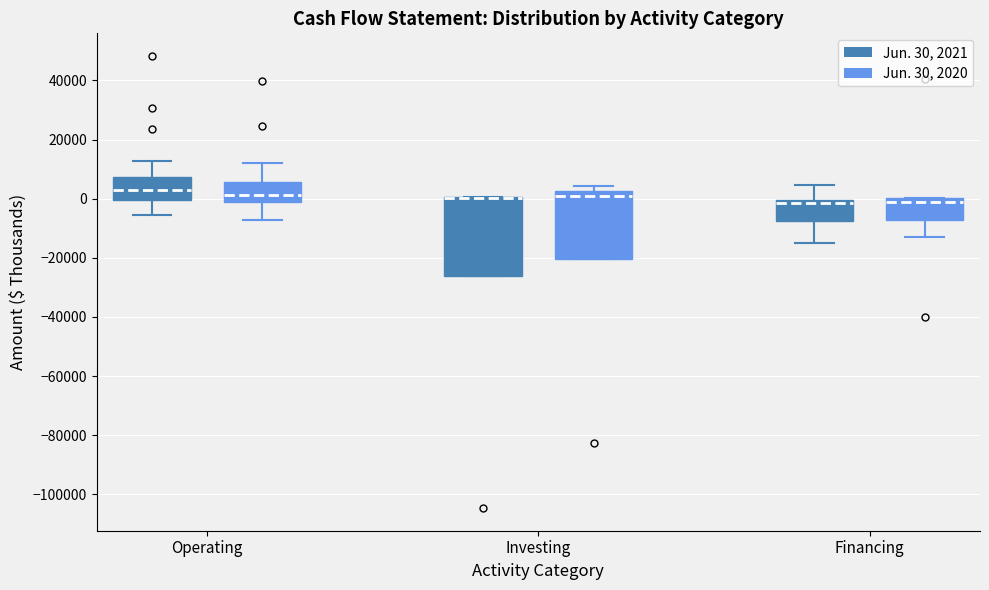

Where does the upper whisker of the box for Financing (Jun. 30, 2021) end on the y-axis? The values are not printed on the chart, so give them approximately, as read against the axis.

4000